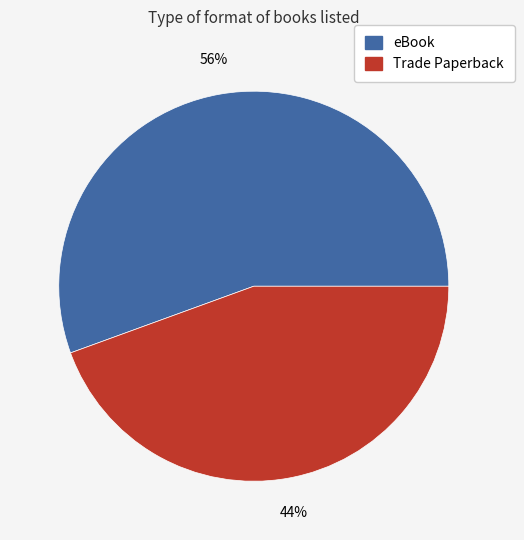

To the nearest percent, what is the average slice percentage?

50%